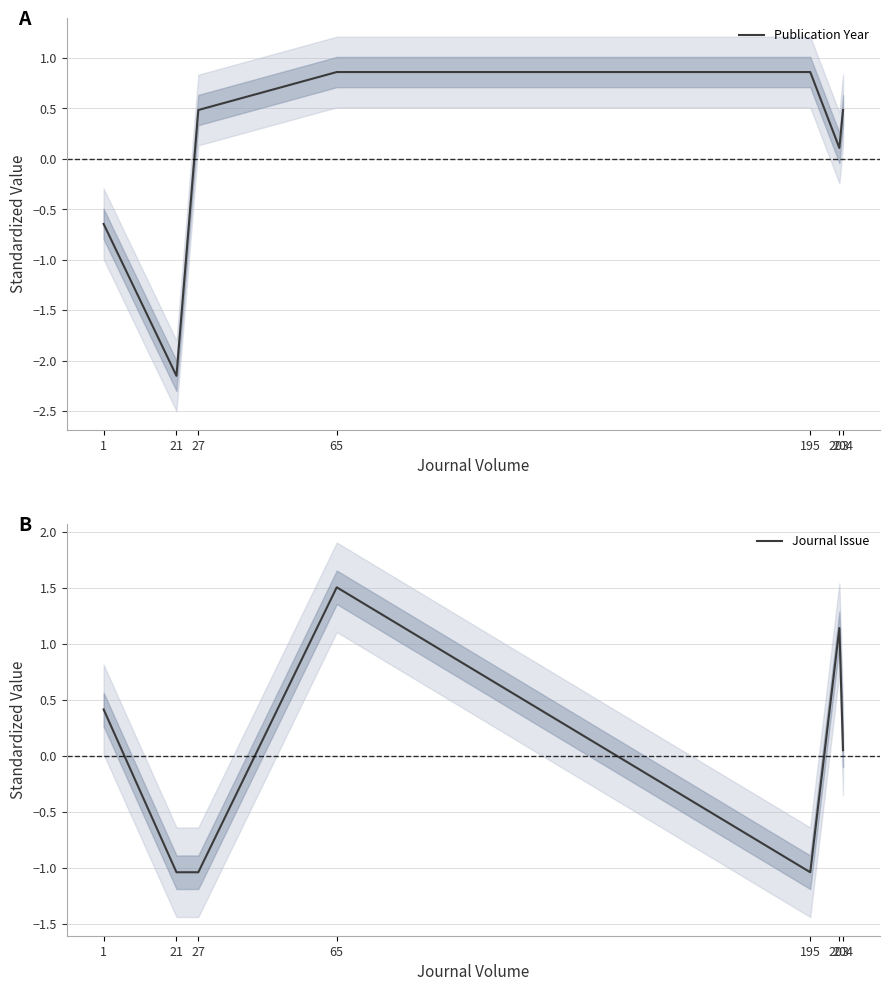

Which label corresponds to the smallest value in the chart?

21